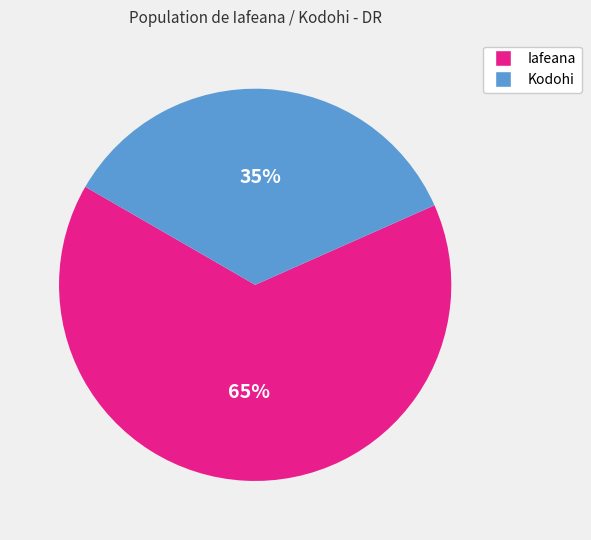

How many slices are in this pie chart?

2